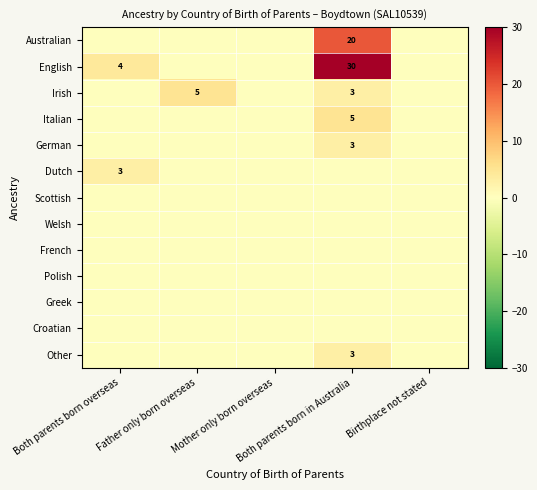

Count the Irish values in the range 0 to 3.

4